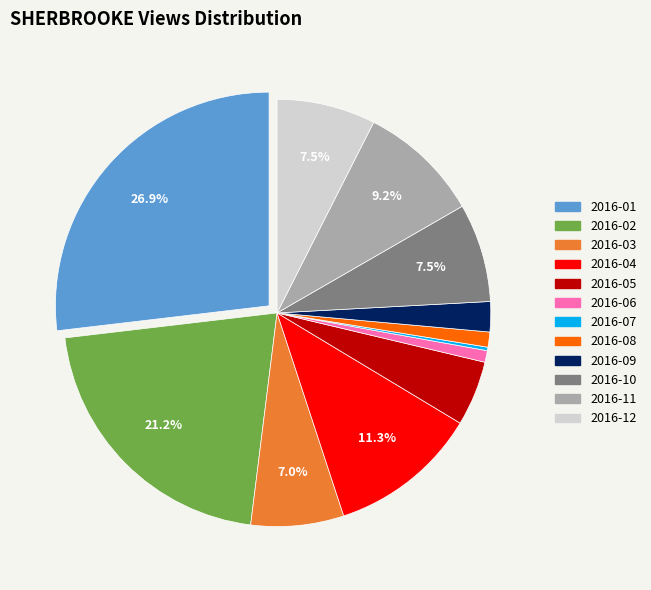

To the nearest percent, what is the difference between the largest and smallest slice percentages?

27%